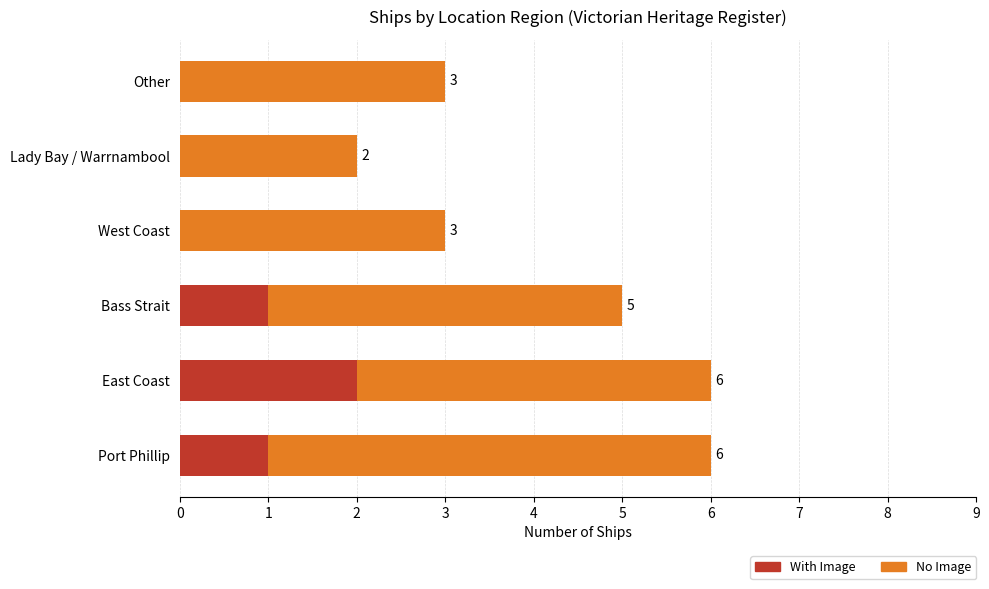

What is the sum of all With Image values?

4